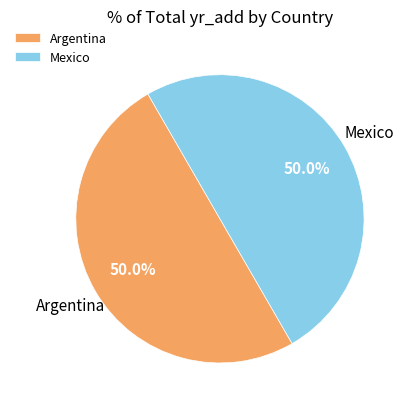

Is it true that Mexico is 50% of the pie?

True